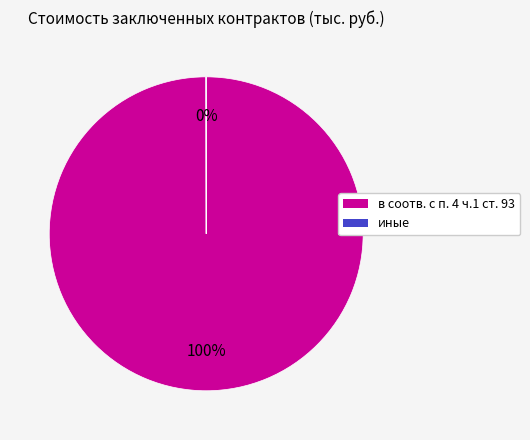

To the nearest percent, what is the difference between the largest and smallest slice percentages?

100%